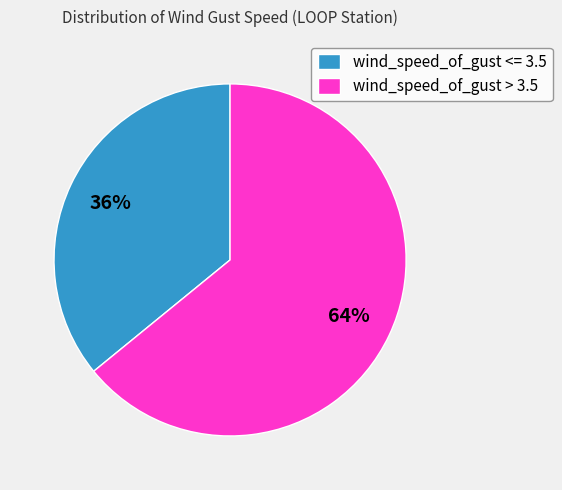

Between wind_speed_of_gust > 3.5 and wind_speed_of_gust <= 3.5, which is larger?

wind_speed_of_gust > 3.5